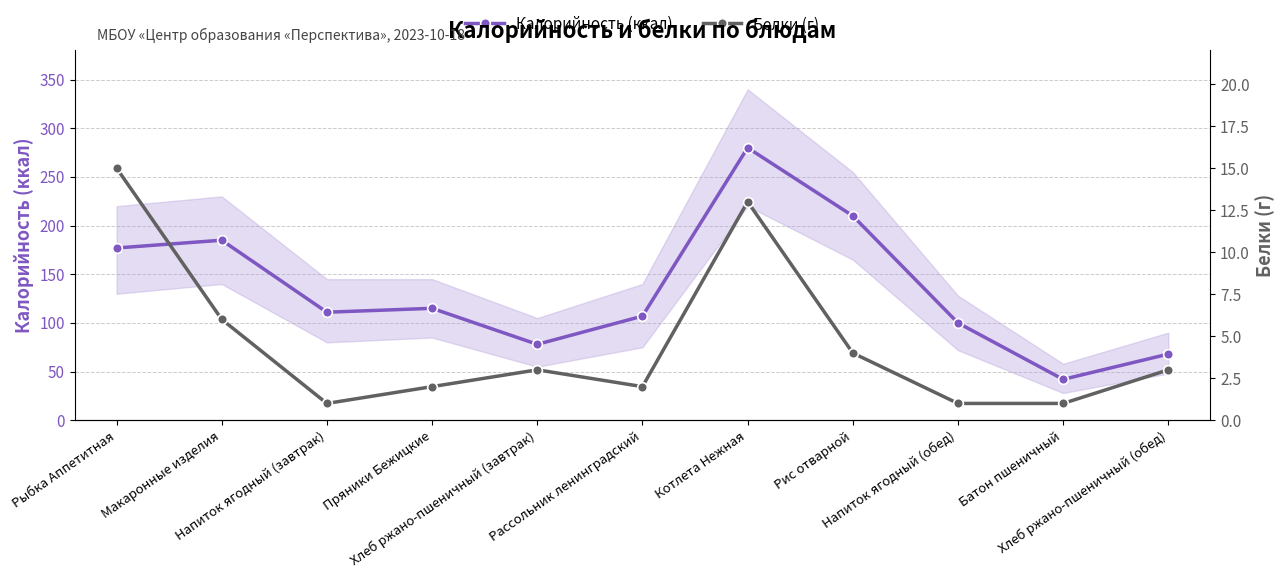

What position from the left is Рыбка Аппетитная?

1